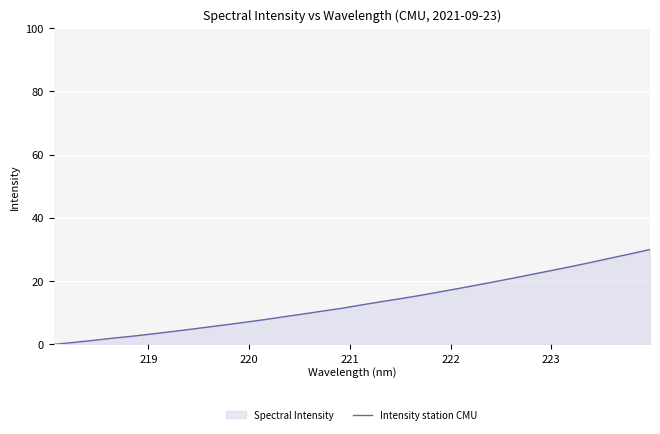

What is the maximum value shown in the chart?

30.0